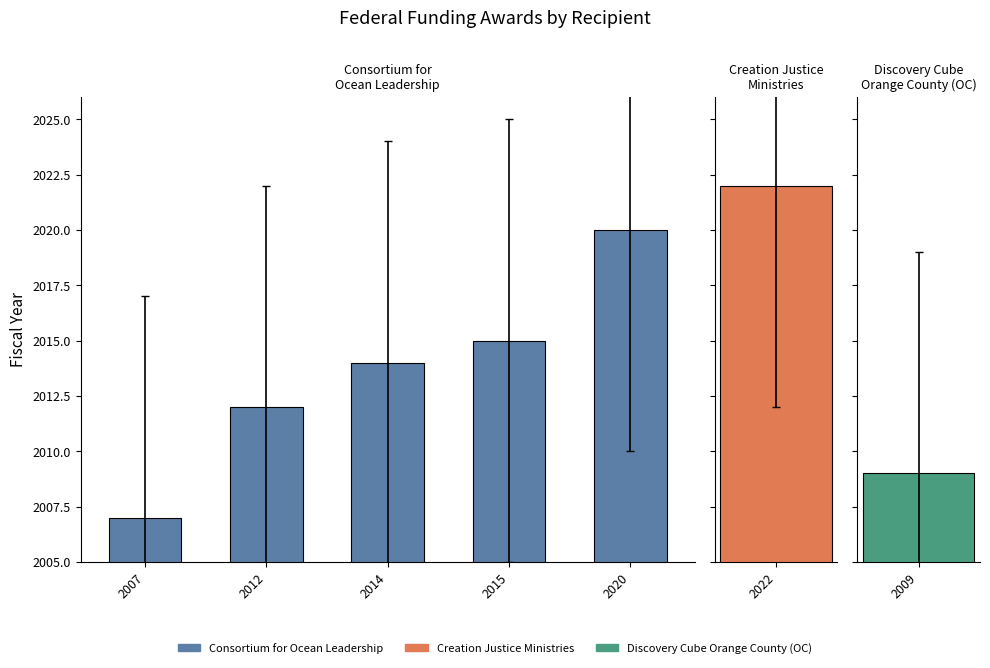

What is the approximate value at 2012, to the nearest 5?

2010